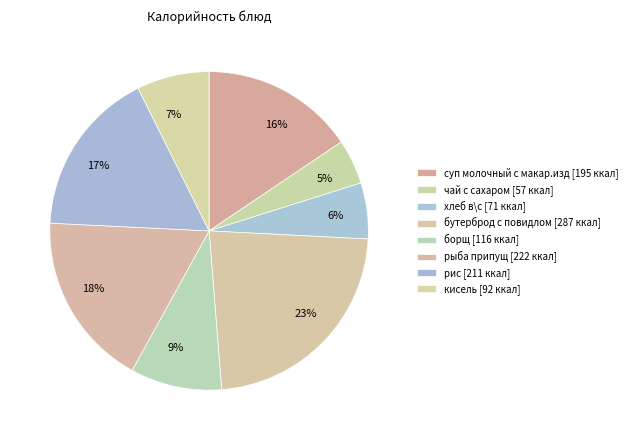

True or false: суп молочный с макар.изд accounts for 16% of the total.

True